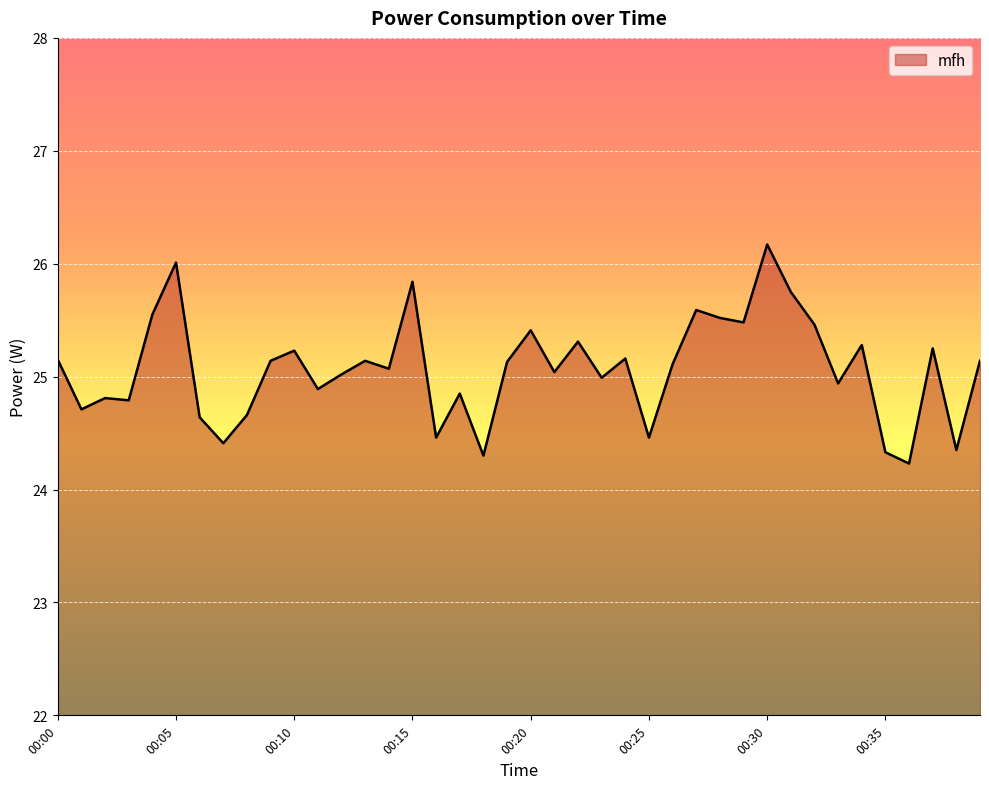

How many lines are shown in the chart?

1